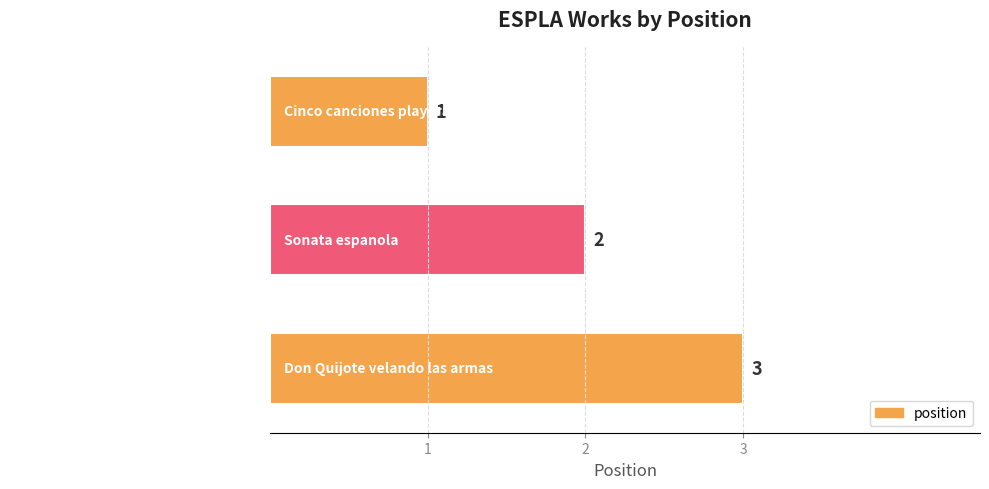

Does the chart contain any negative values?

No